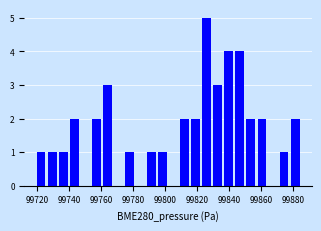

Around what value on the x-axis is the tallest bar? Give the approximate position of its centre, as read against the axis.

99826